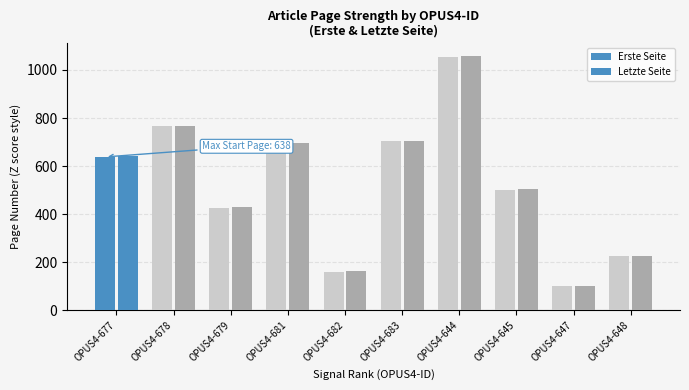

At which label is Erste Seite closest to 577?

OPUS4-677